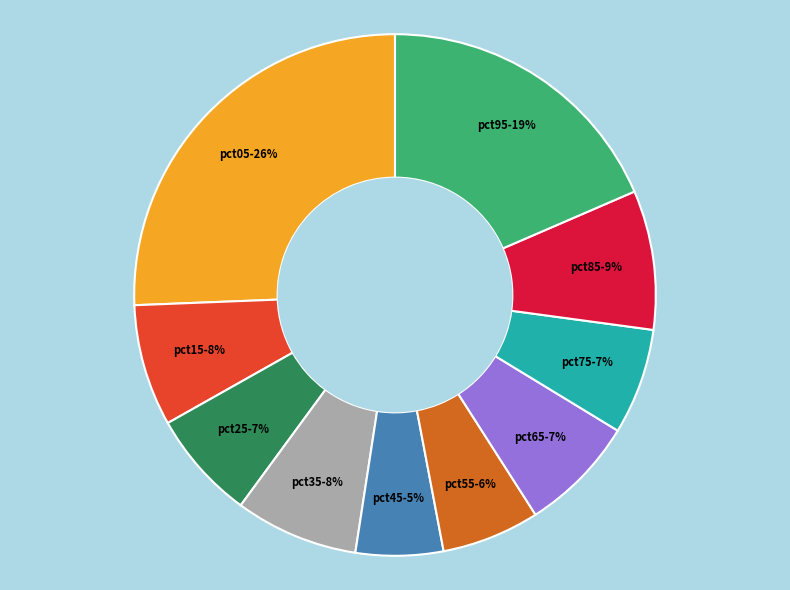

To the nearest percent, what is the average slice percentage?

10%